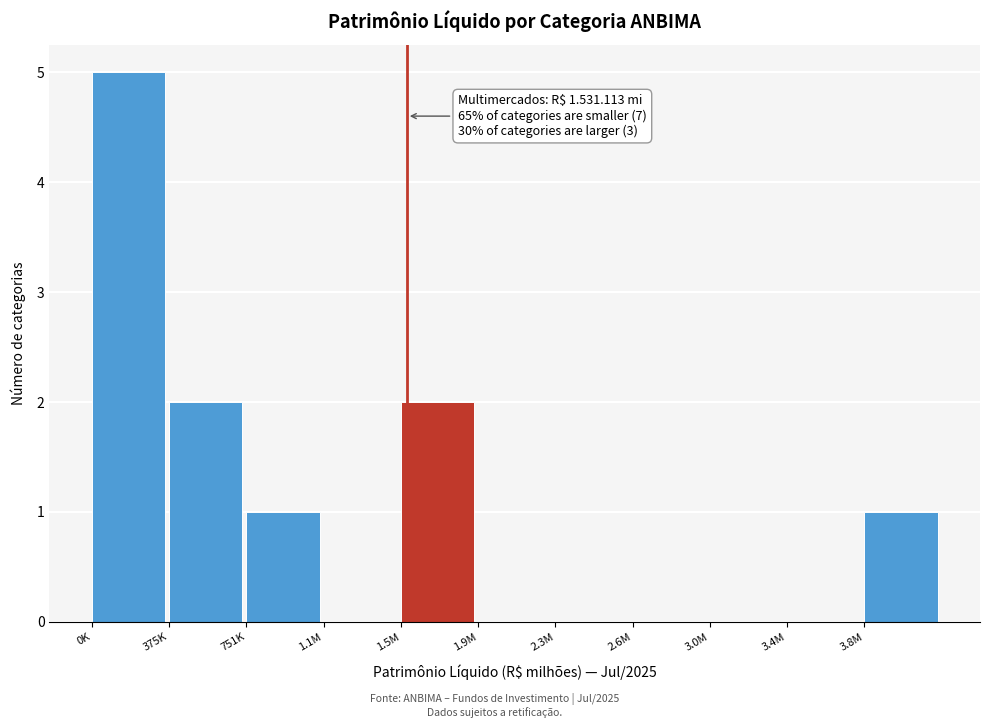

Reading right to left, list all the values displayed in this chart.

3.8M=1	3.4M=0	3.0M=0	2.6M=0	2.3M=0	1.9M=0	1.5M=2	1.1M=0	751K=1	375K=2	0K=5